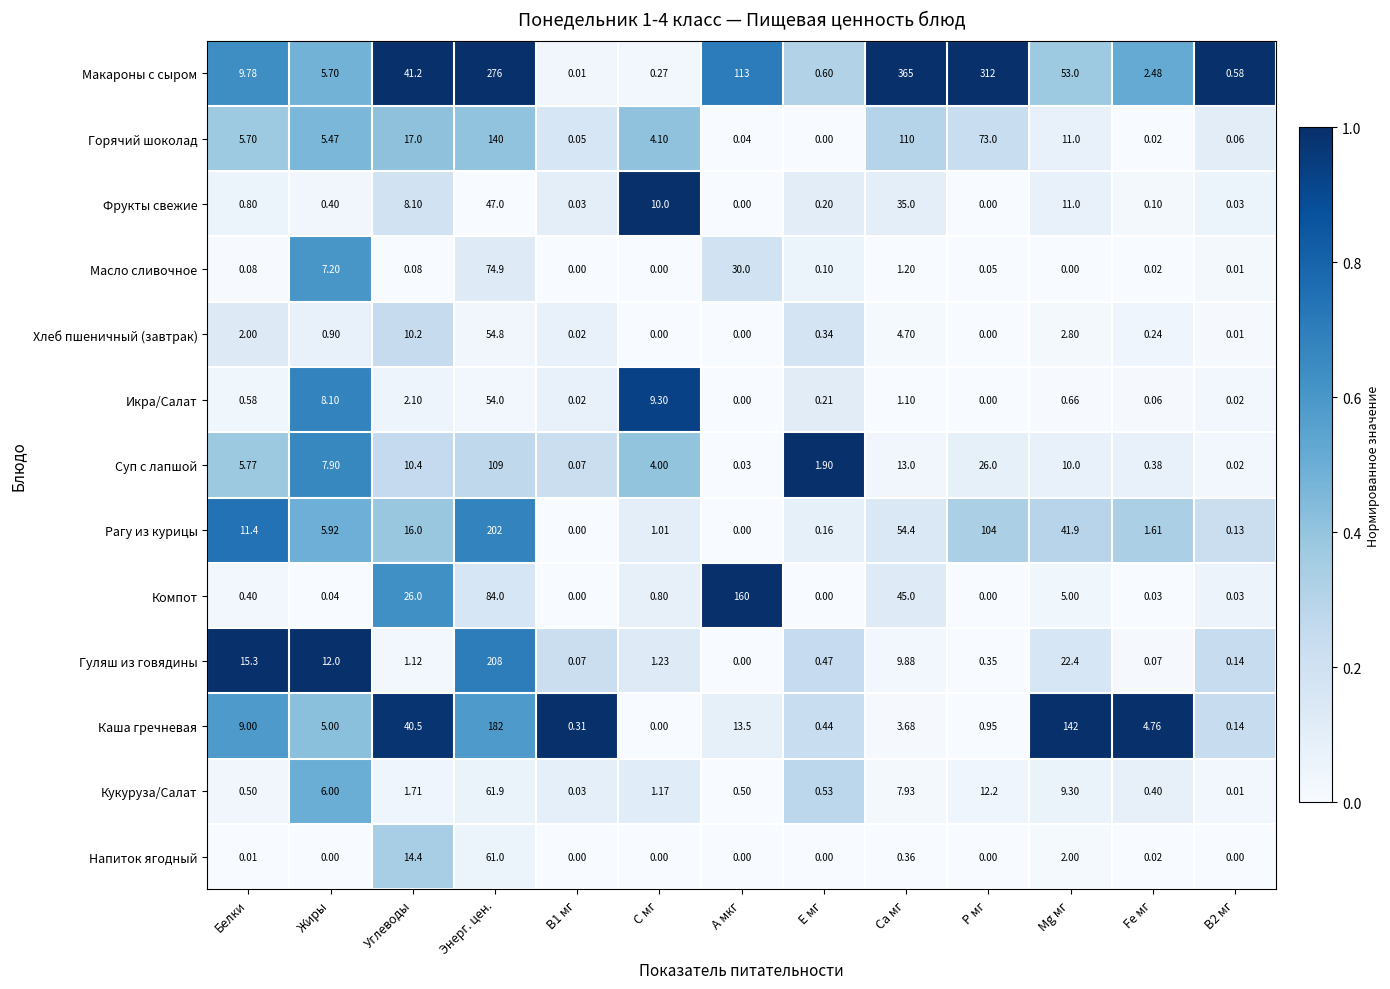

Which series has the largest total across all categories?

Макароны с сыром